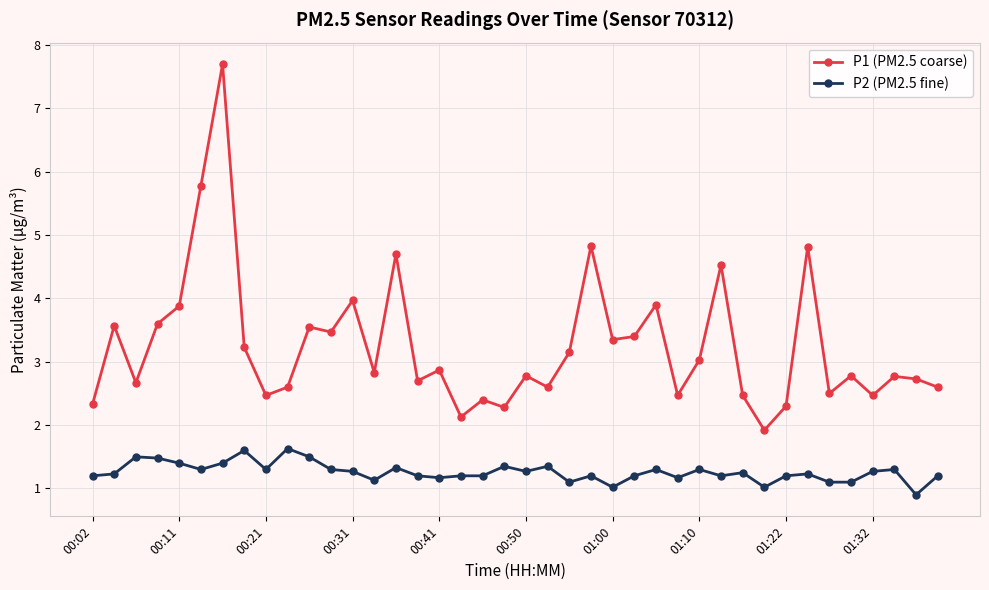

Rank the series by their average value, from lowest to highest.

P2 (PM2.5 fine), P1 (PM2.5 coarse)